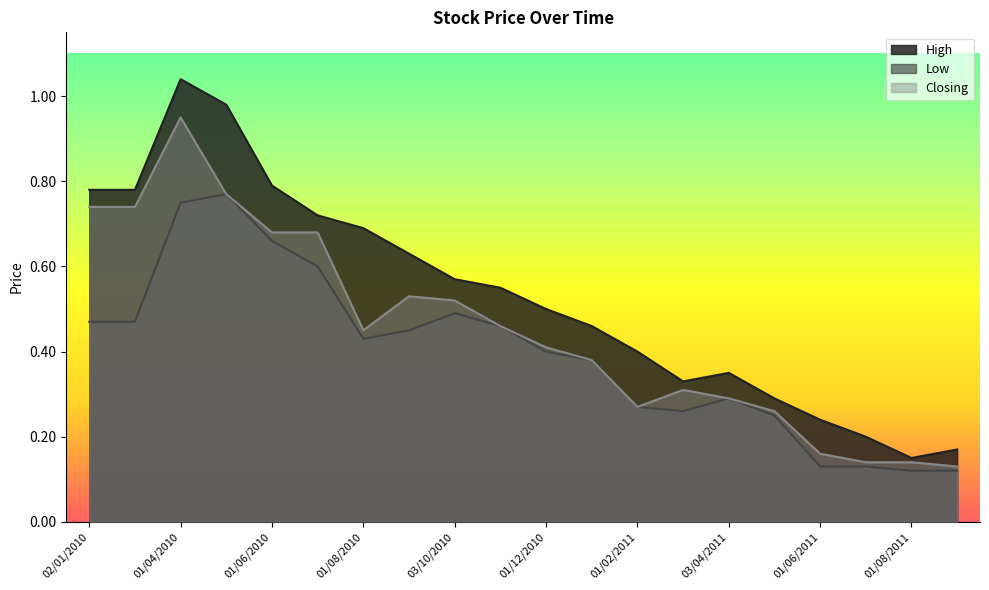

At which label does Closing reach its minimum?

04/09/2011